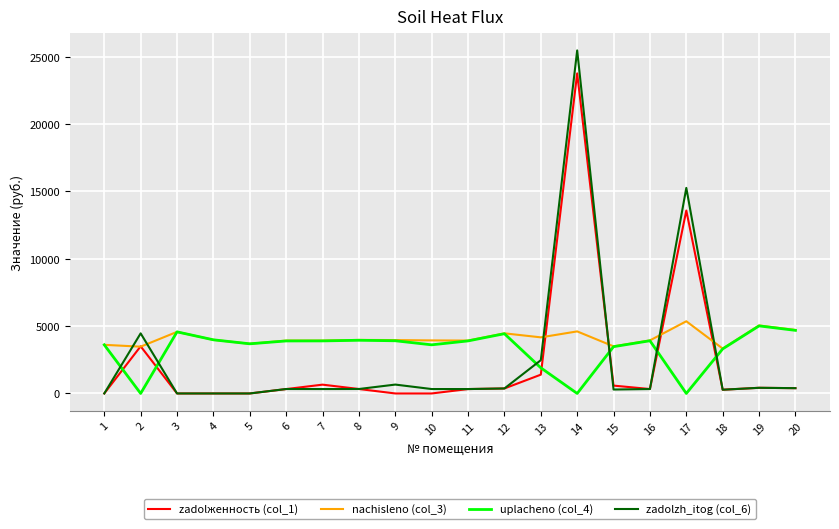

What is the sum of all zadolженность (col_1) values?

46267.2